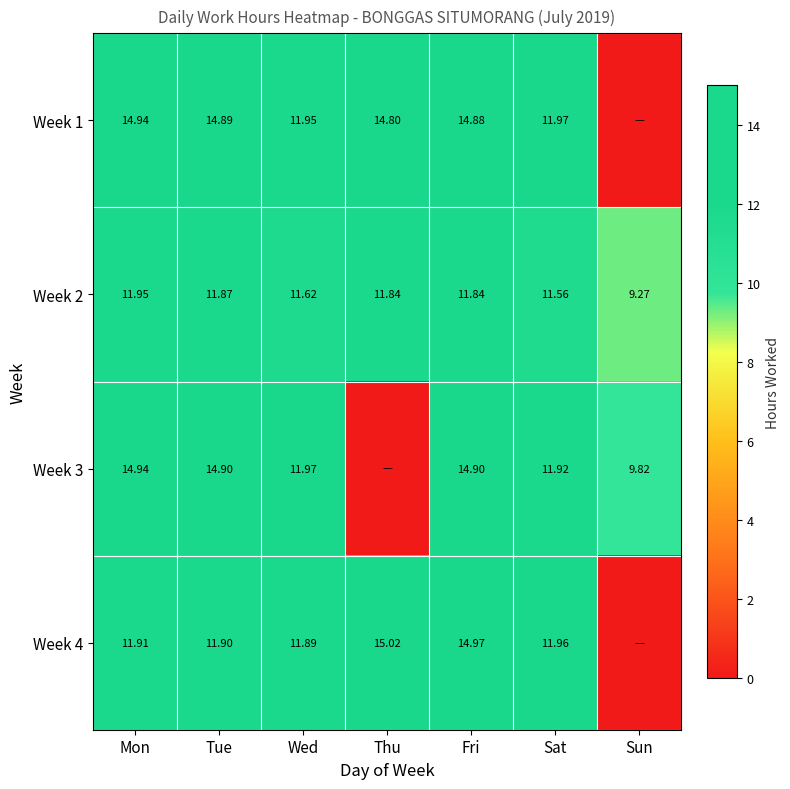

Is the value of Week 4 at Mon greater than the value of Week 1 at Wed?

No